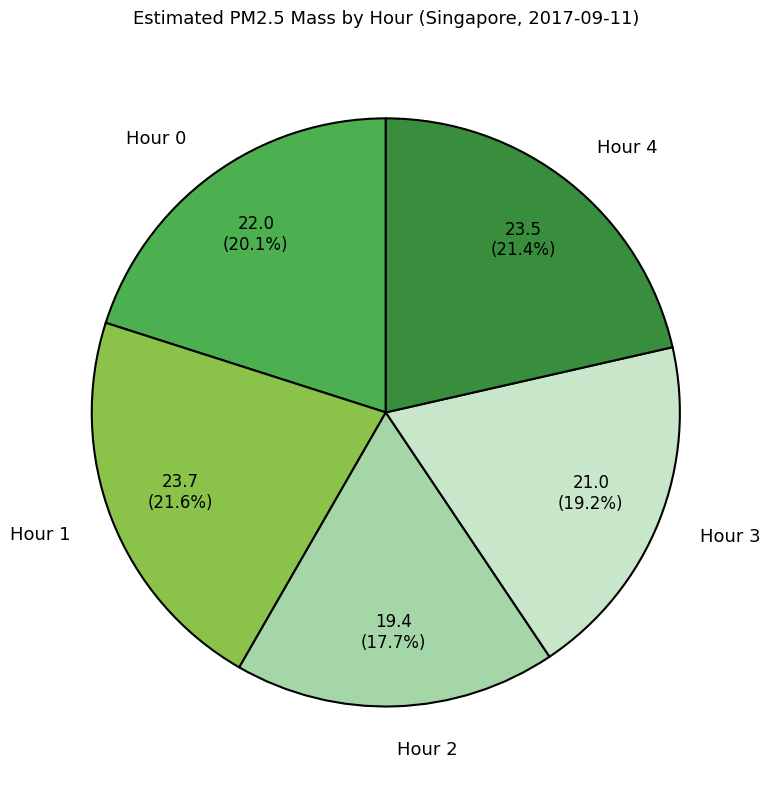

To the nearest percent, what portion does Hour 4 represent?

21%